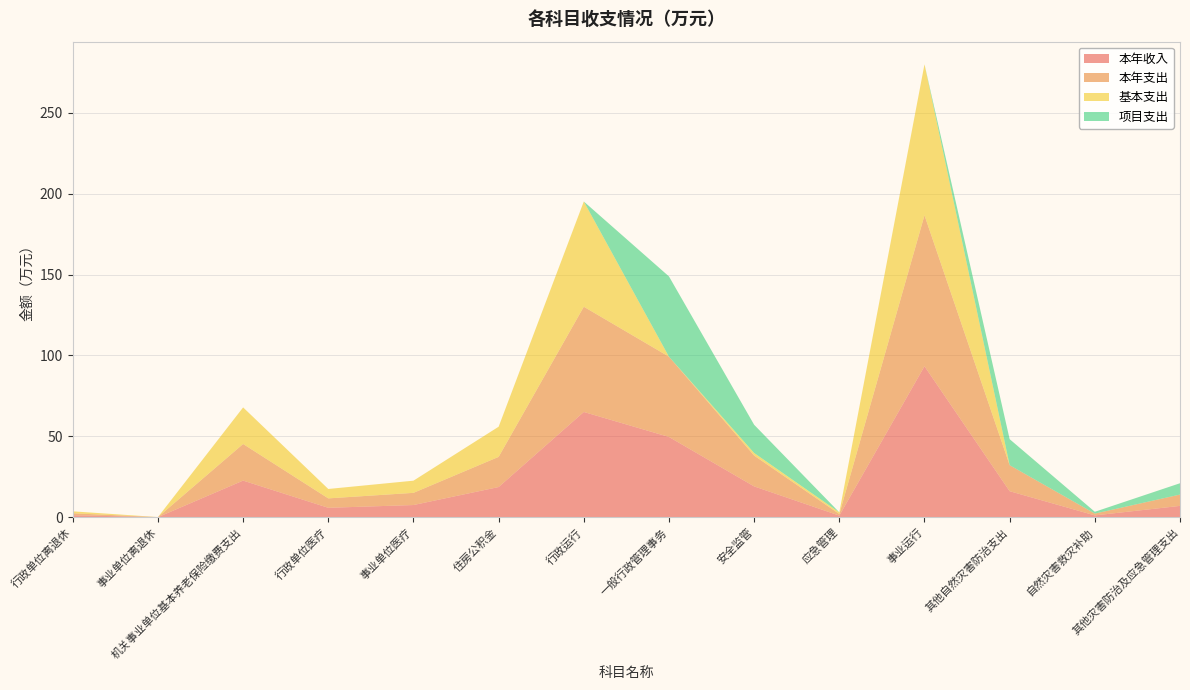

Reading left to right, extract all data points from this chart.

本年收入: 行政单位离退休=1.2	事业单位离退休=0.0	机关事业单位基本养老保险缴费支出=22.6	行政单位医疗=5.8	事业单位医疗=7.5	住房公积金=18.6	行政运行=65.1	一般行政管理事务=49.6	安全监管=19.1	应急管理=1.0	事业运行=93.3	其他自然灾害防治支出=16.1	自然灾害救灾补助=1.1	其他灾害防治及应急管理支出=7.0
本年支出: 行政单位离退休=1.2	事业单位离退休=0.0	机关事业单位基本养老保险缴费支出=22.6	行政单位医疗=5.8	事业单位医疗=7.5	住房公积金=18.6	行政运行=65.1	一般行政管理事务=49.6	安全监管=19.1	应急管理=1.0	事业运行=93.3	其他自然灾害防治支出=16.1	自然灾害救灾补助=1.1	其他灾害防治及应急管理支出=7.0
基本支出: 行政单位离退休=1.2	事业单位离退休=0.0	机关事业单位基本养老保险缴费支出=22.6	行政单位医疗=5.8	事业单位医疗=7.5	住房公积金=18.6	行政运行=65.1	一般行政管理事务=0.0	安全监管=1.6	应急管理=1.0	事业运行=93.3	其他自然灾害防治支出=0.0	自然灾害救灾补助=0.0	其他灾害防治及应急管理支出=0.0
项目支出: 行政单位离退休=0.0	事业单位离退休=0.0	机关事业单位基本养老保险缴费支出=0.0	行政单位医疗=0.0	事业单位医疗=0.0	住房公积金=0.0	行政运行=0.0	一般行政管理事务=49.6	安全监管=17.4	应急管理=0.0	事业运行=0.0	其他自然灾害防治支出=16.1	自然灾害救灾补助=1.1	其他灾害防治及应急管理支出=7.0